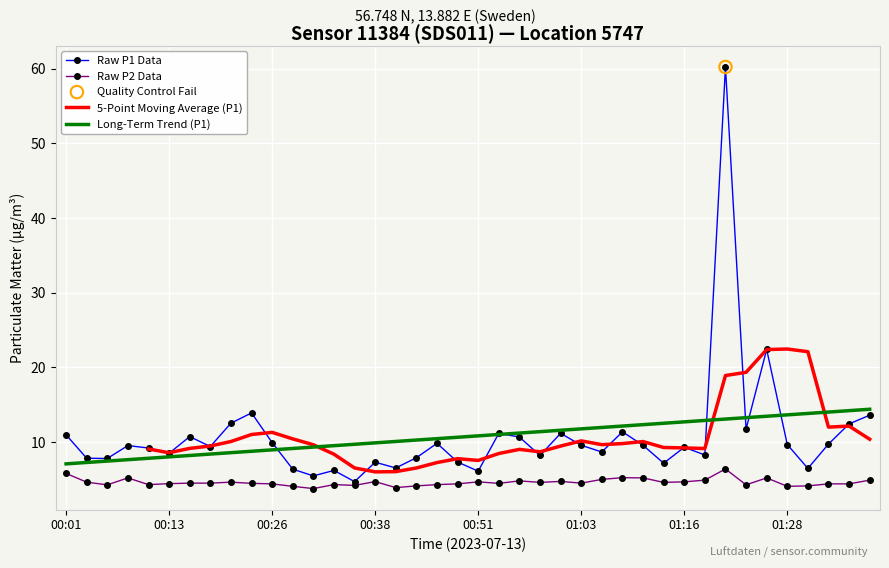

At which category is the sum across all series the highest?

32